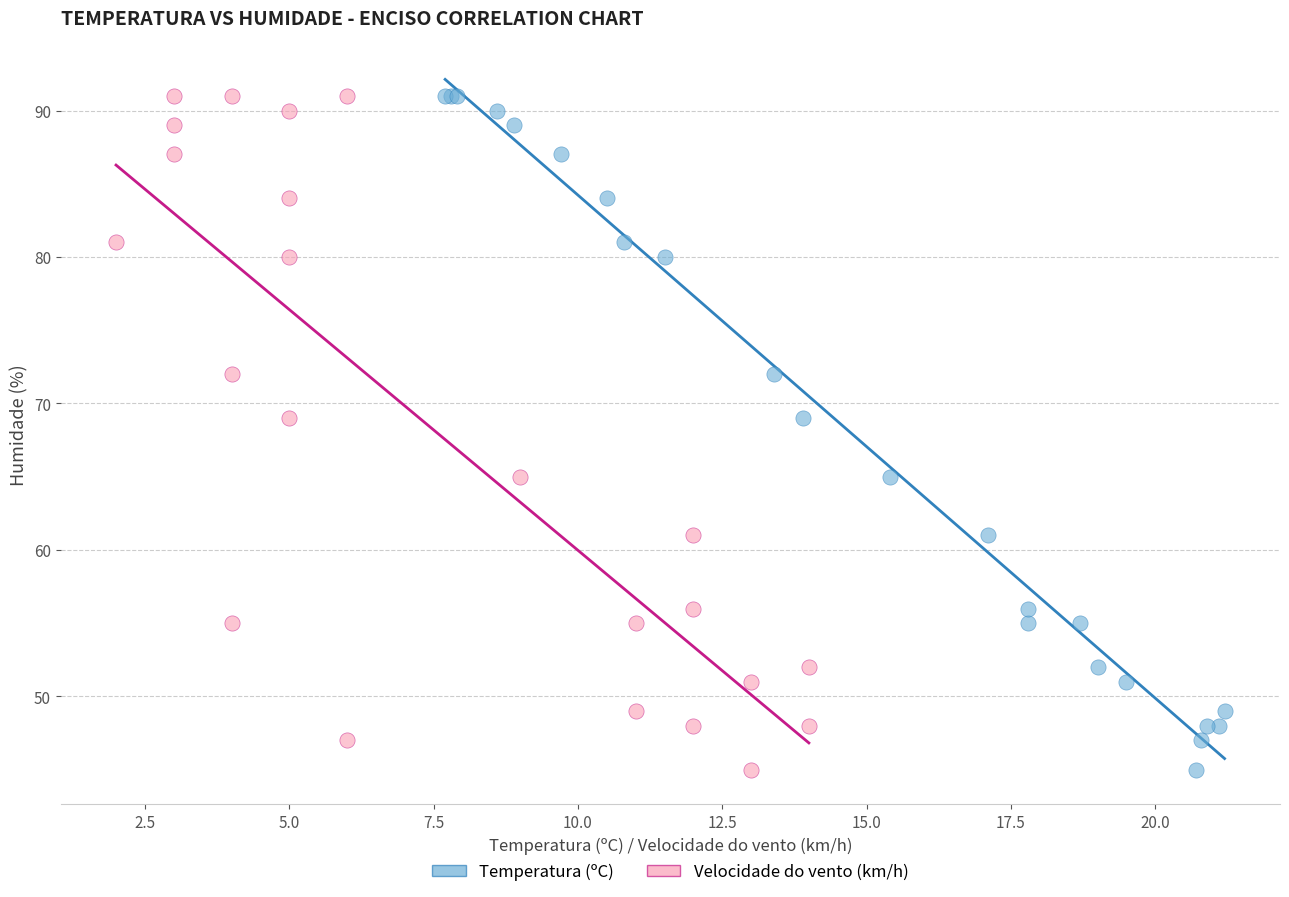

What are all the series names shown in the legend?

Temperatura (ºC), Velocidade do vento (km/h)